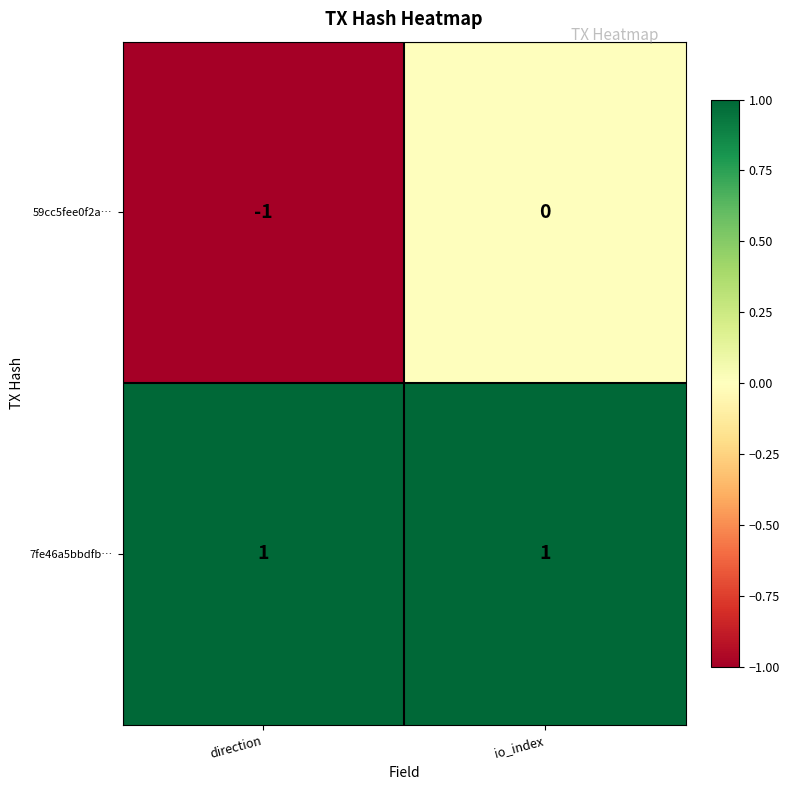

Is the value of 7fe46a5bbdfb… at direction greater than the value of 59cc5fee0f2a… at direction?

Yes